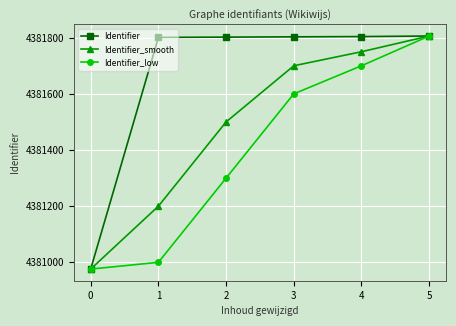

List the labels in order of Identifier_low value, smallest first.

0, 1, 2, 3, 4, 5